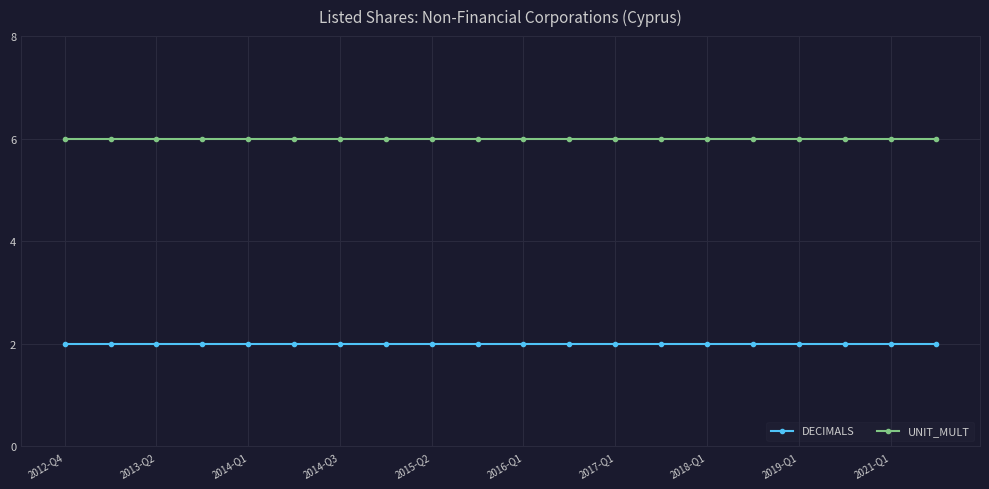

Reading right to left, list all the values displayed in this chart.

DECIMALS: 2	2	2	2	2	2	2	2	2	2	2	2	2	2	2	2	2	2	2	2
UNIT_MULT: 6	6	6	6	6	6	6	6	6	6	6	6	6	6	6	6	6	6	6	6